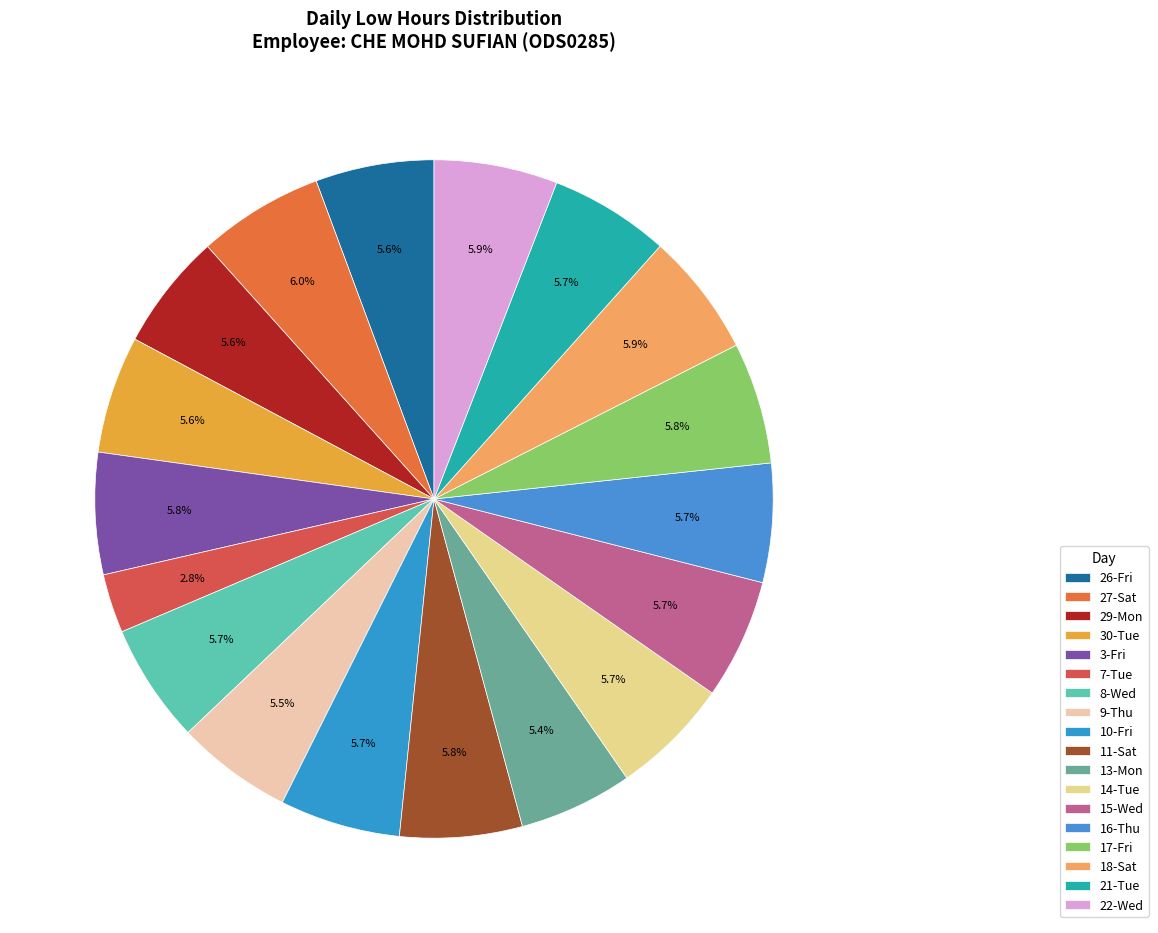

True or false: 13-Mon accounts for 1% of the total.

False